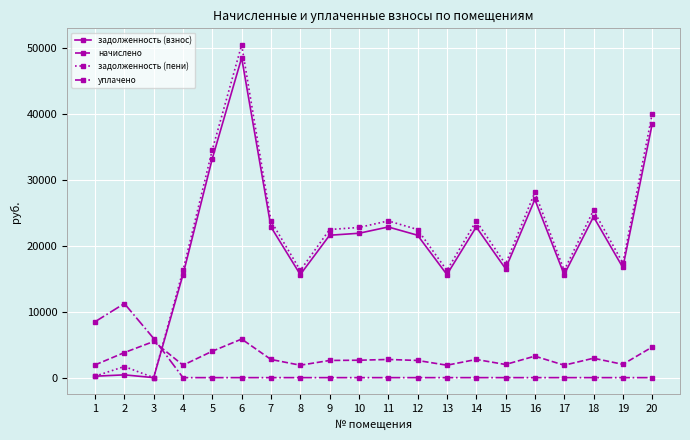

What is the difference between the начислено values at 15 and 13?

108.0